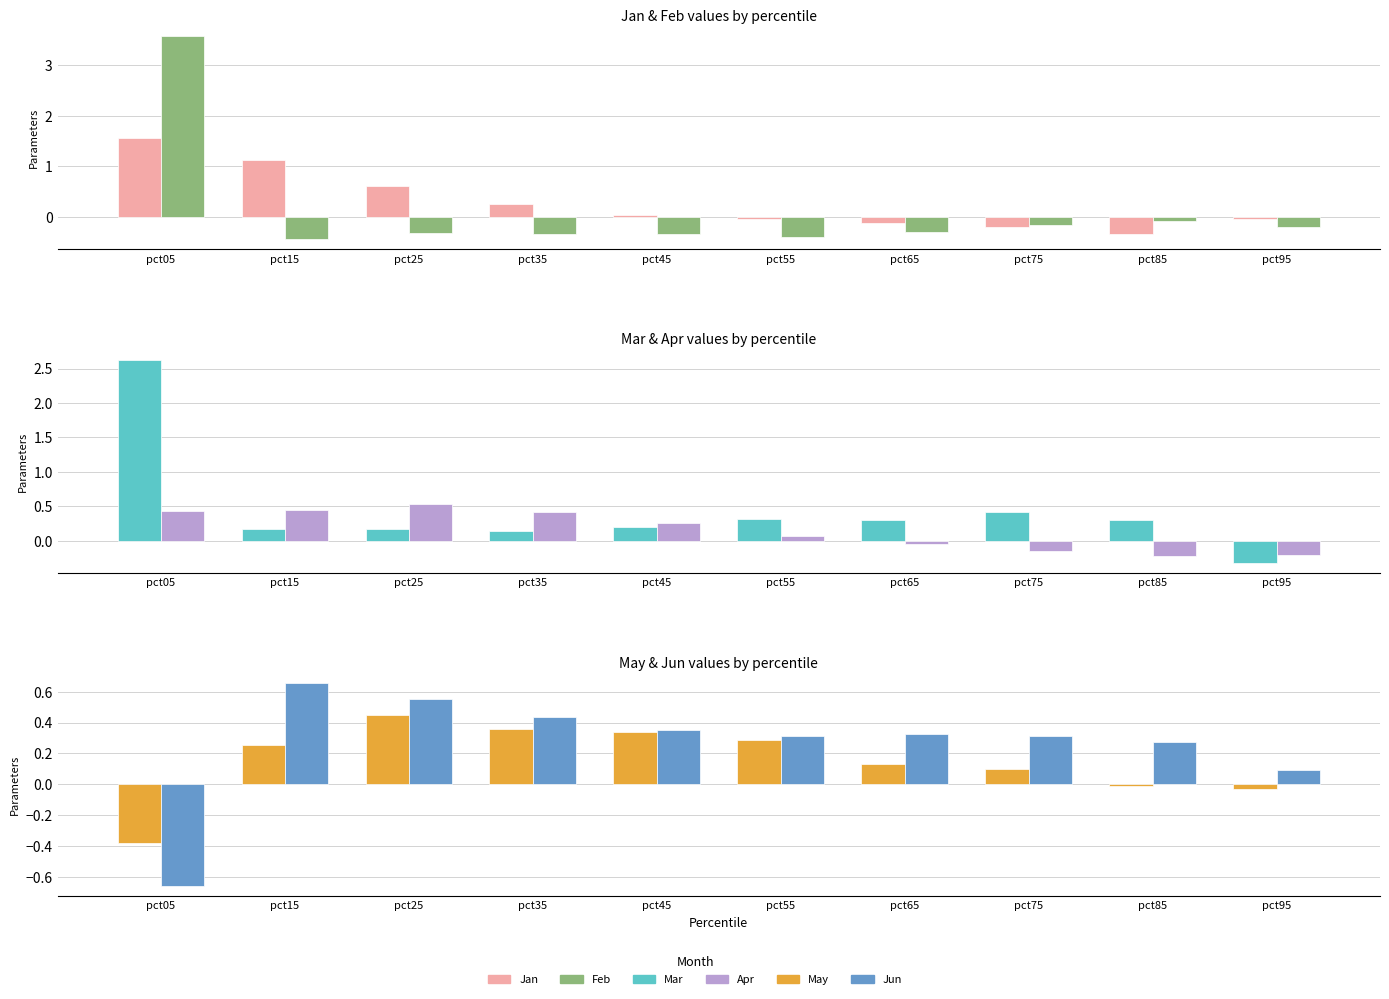

Reading left to right, what are all the values shown in this chart?

Jan: 1.6	1.1	0.6	0.3	0.0	-0.0	-0.1	-0.2	-0.3	-0.0
Feb: 3.6	-0.4	-0.3	-0.3	-0.3	-0.4	-0.3	-0.2	-0.1	-0.2
Mar: 2.6	0.2	0.2	0.1	0.2	0.3	0.3	0.4	0.3	-0.3
Apr: 0.4	0.4	0.5	0.4	0.3	0.1	-0.0	-0.1	-0.2	-0.2
May: -0.4	0.3	0.4	0.4	0.3	0.3	0.1	0.1	-0.0	-0.0
Jun: -0.7	0.7	0.6	0.4	0.4	0.3	0.3	0.3	0.3	0.1